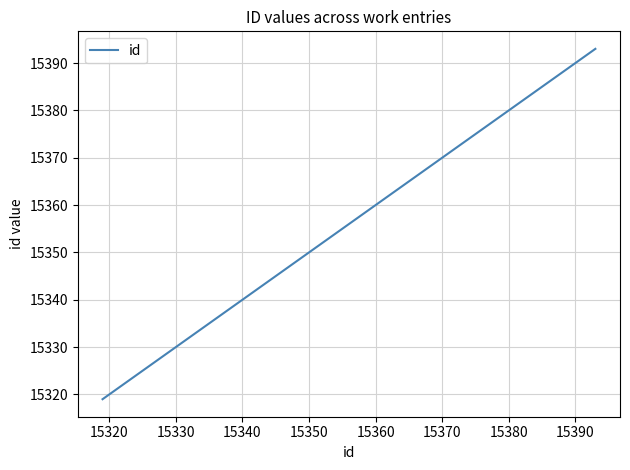

What is the sum of all values?

61356